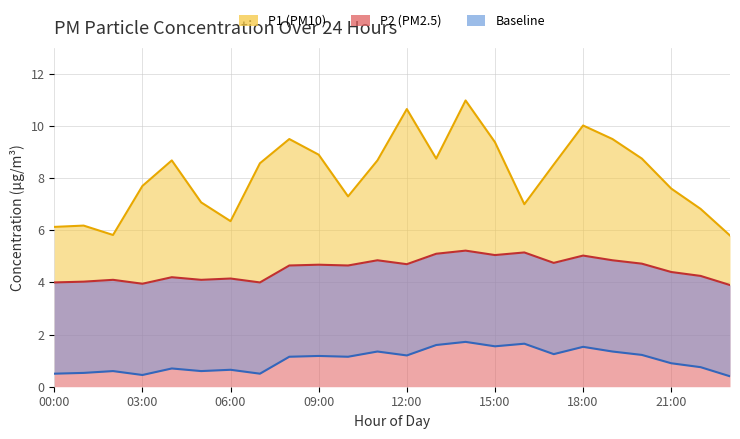

Rank the categories by P2 value from lowest to highest.

23:00, 03:00, 00:00, 07:00, 01:00, 02:00, 05:00, 06:00, 04:00, 22:00, 21:00, 08:00, 10:00, 09:00, 12:00, 20:00, 17:00, 11:00, 19:00, 18:00, 15:00, 13:00, 16:00, 14:00